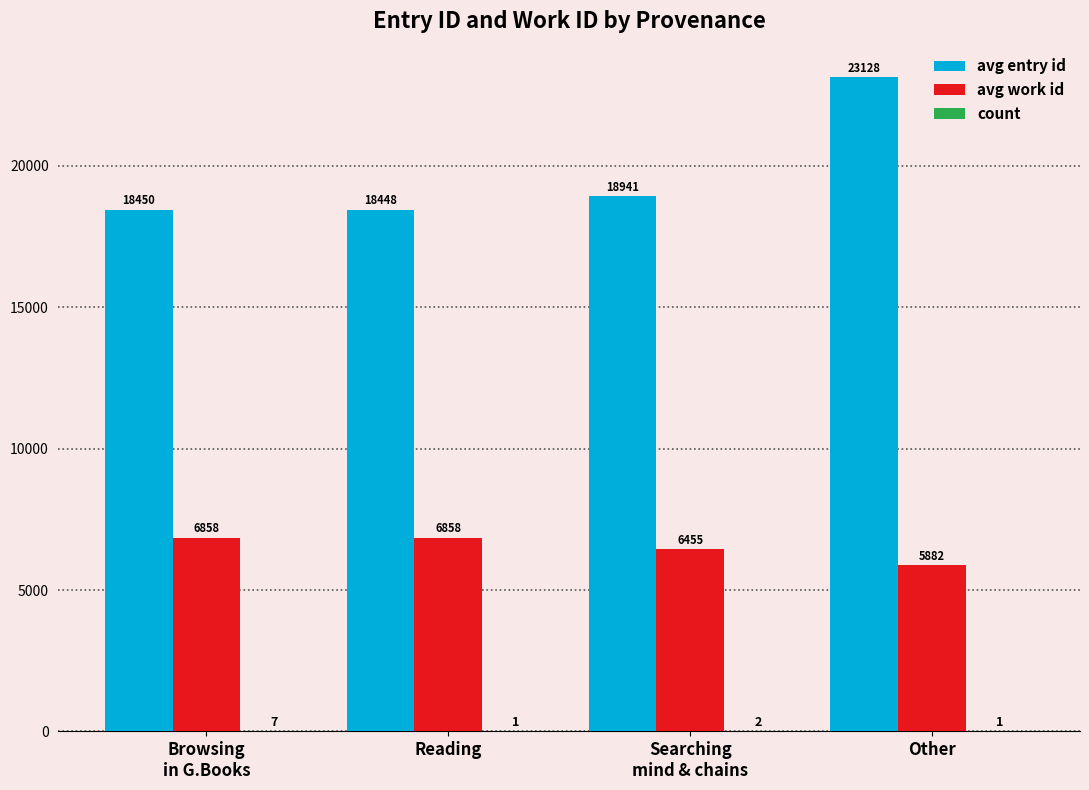

Which series has the widest spread of values?

avg entry id